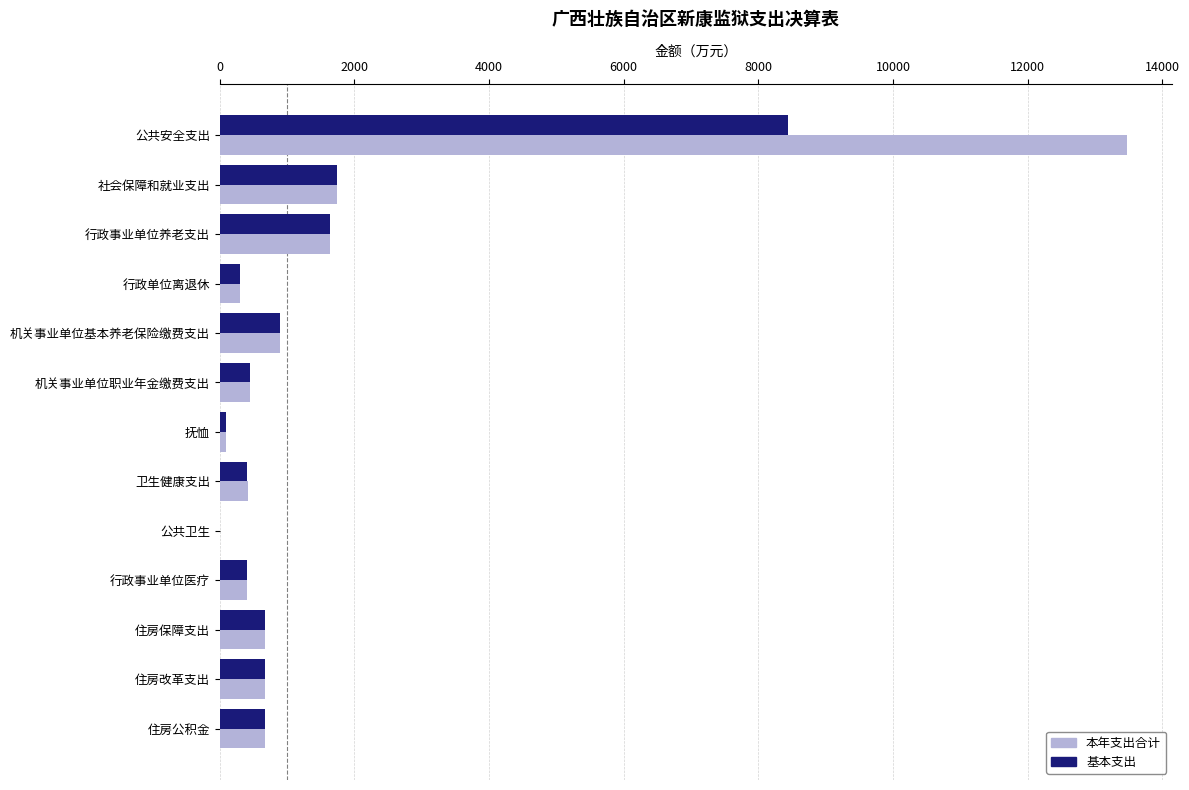

Which series has the widest spread of values?

本年支出合计